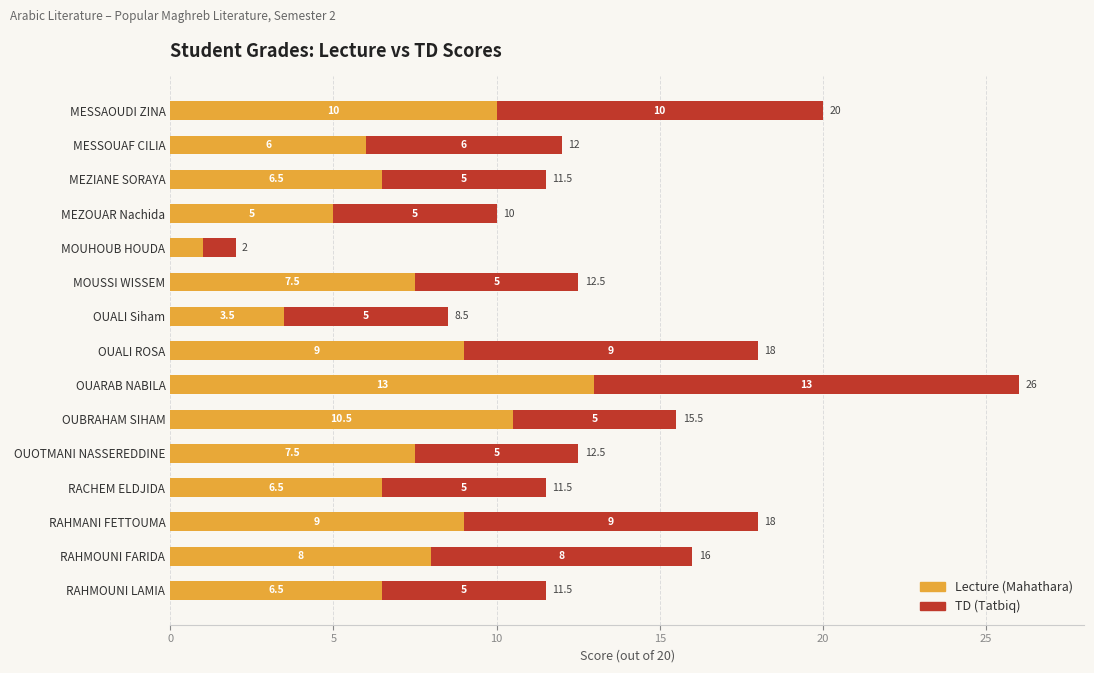

What is the minimum value for Lecture (Mahathara)?

1.0